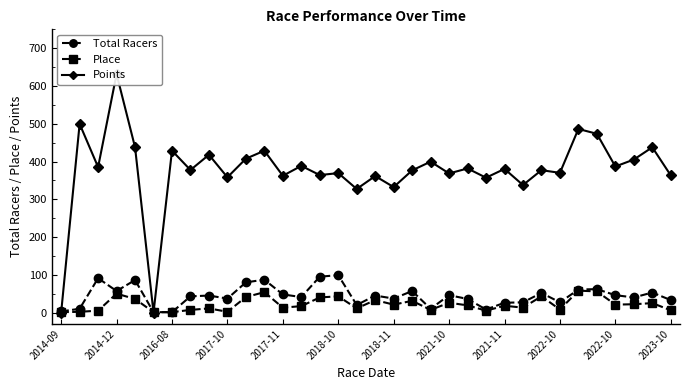

How many series are shown in this chart?

3